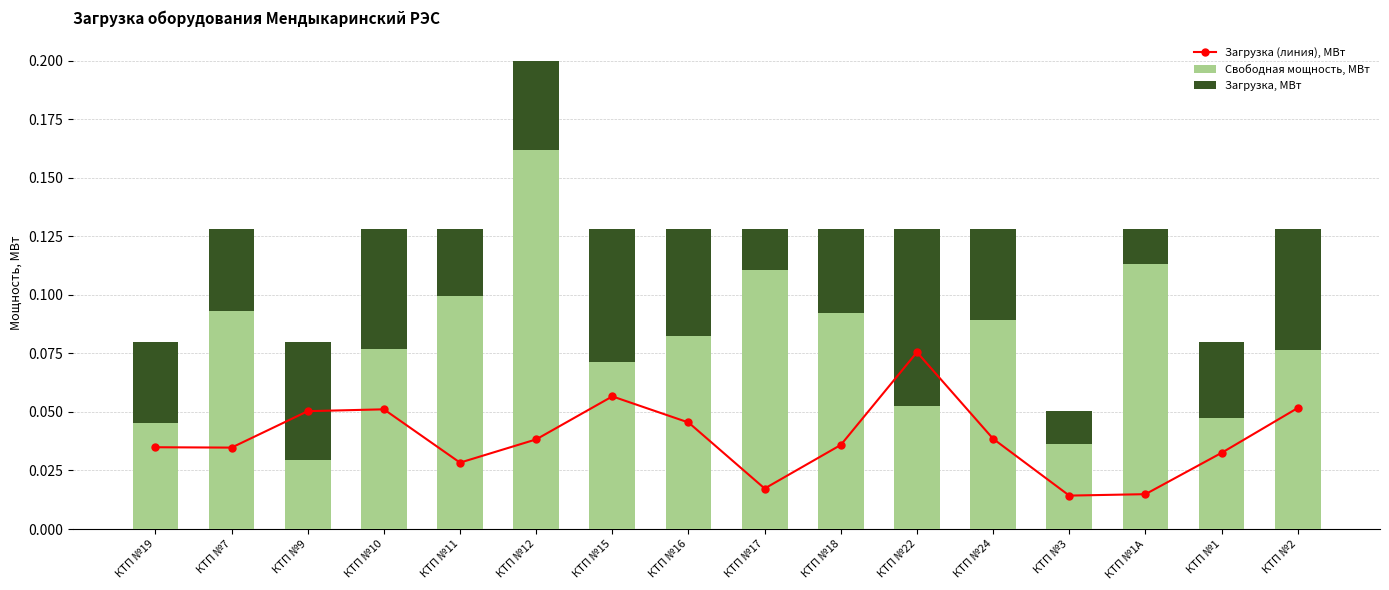

What is the label of the 15th bar from the left?

КТП №1